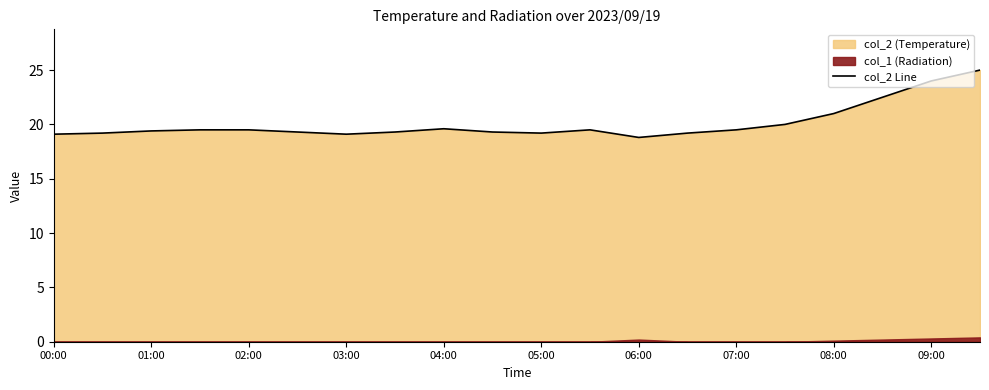

What is the highest value of the col_2 Line series?

25.0